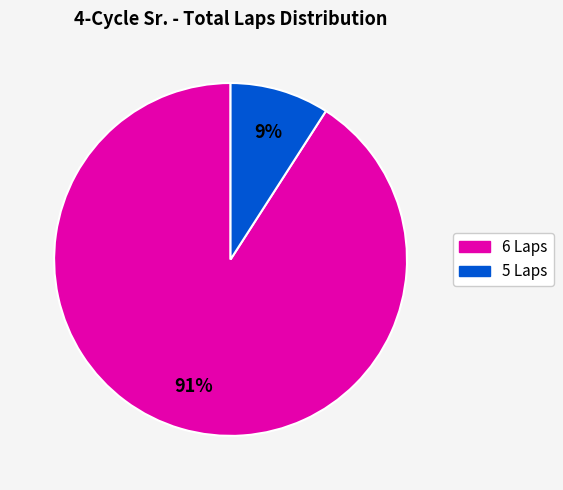

Is there any slice that represents more than half of the pie?

Yes